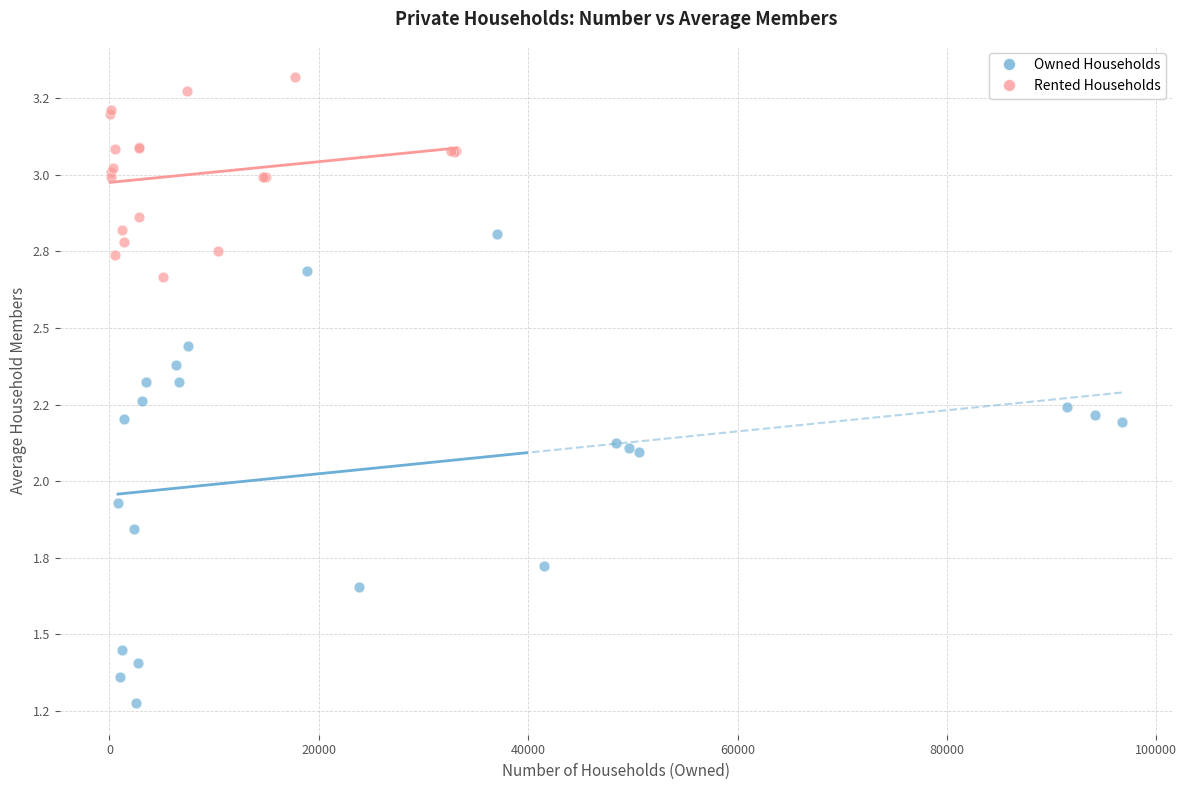

What are all the series names shown in the legend?

Owned Households, Rented Households